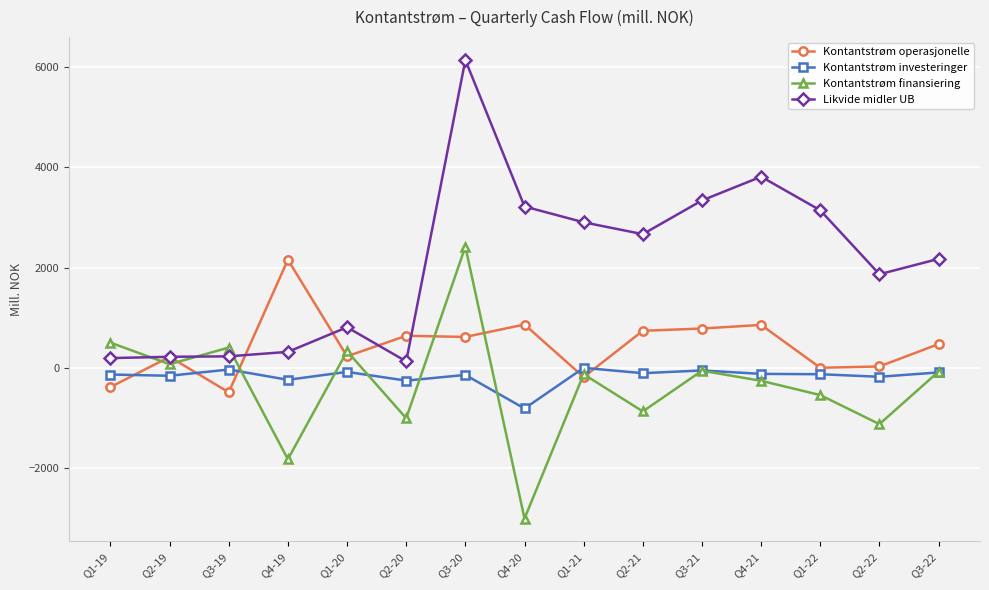

True or false: Kontantstrøm investeringer has more than 0 interior local peaks.

True